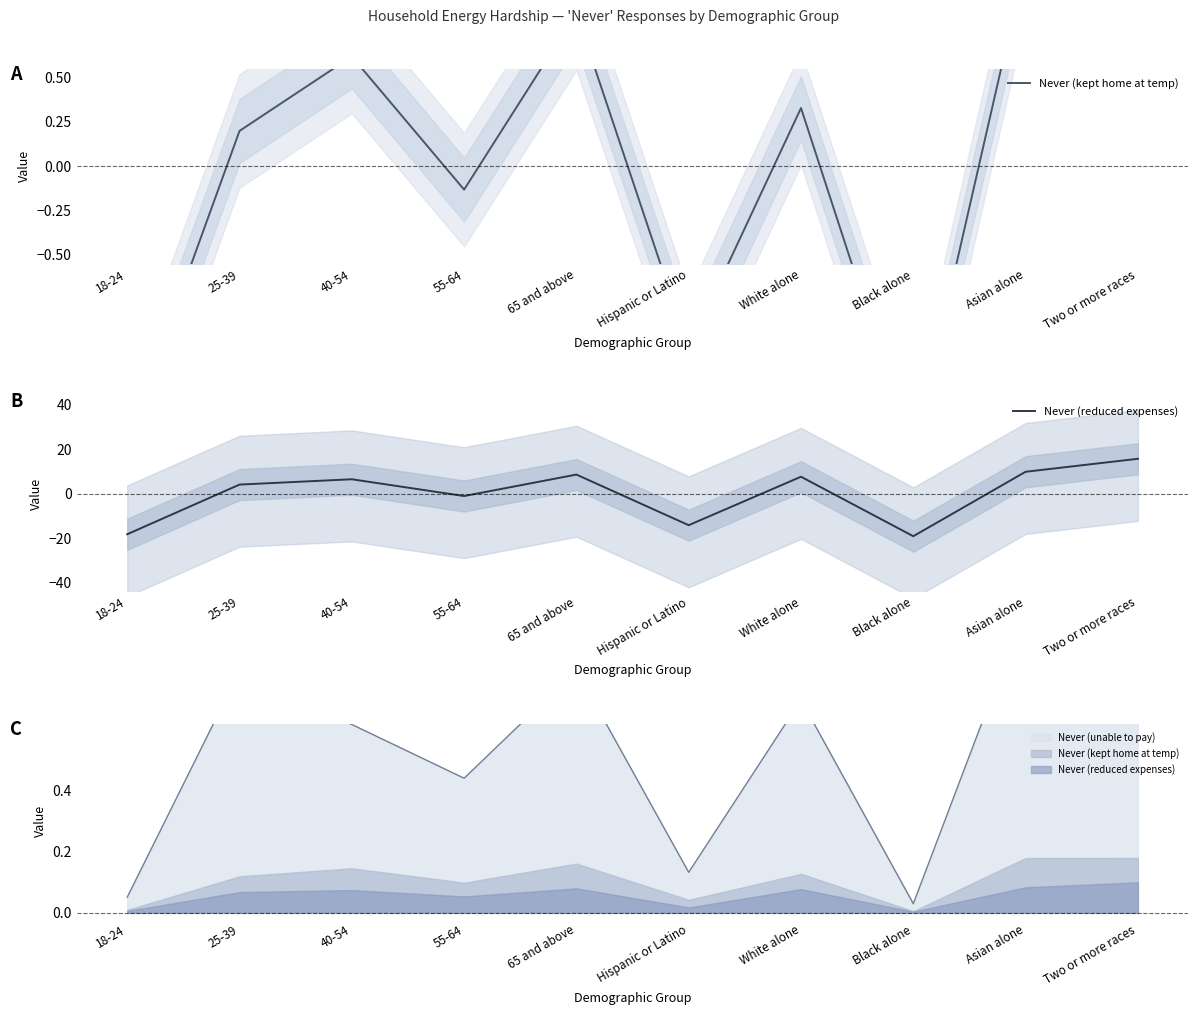

At which label does Never (reduced expenses) first exceed 6?

40-54